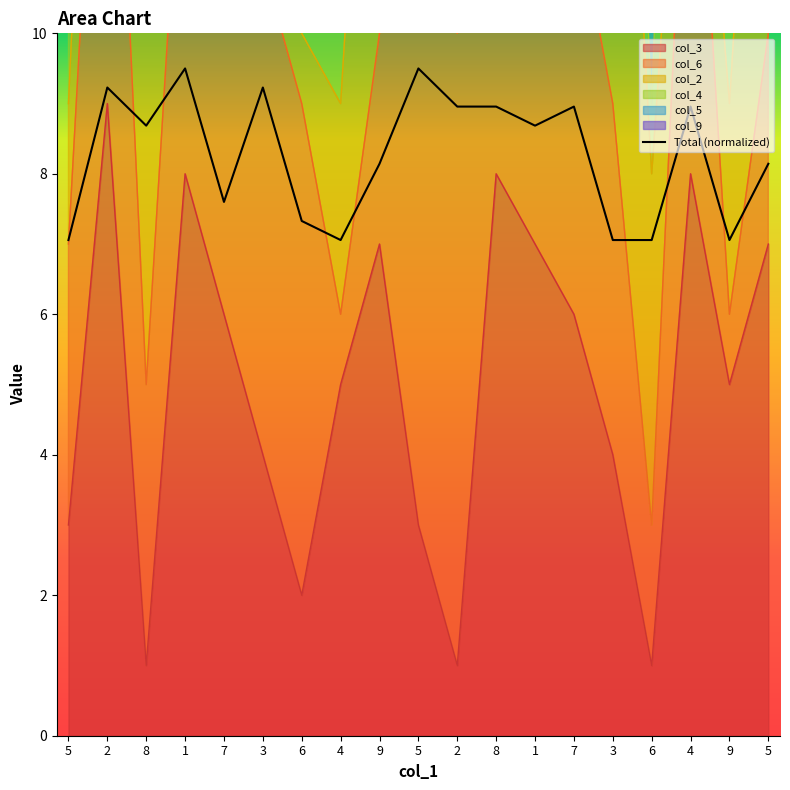

What is the minimum value shown in the chart?

7.1